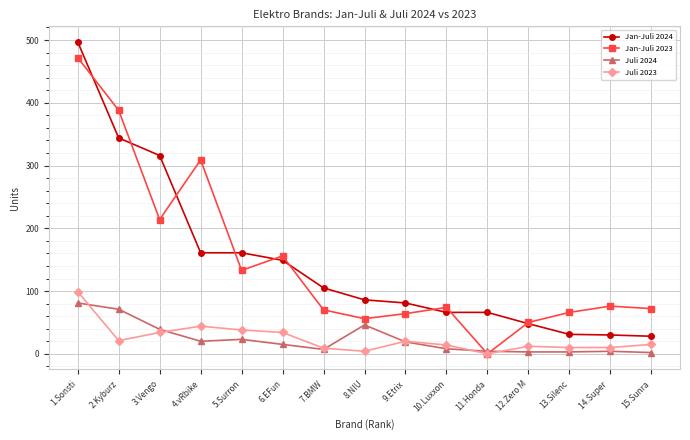

At which category is the sum across all series the highest?

1.Sonsti